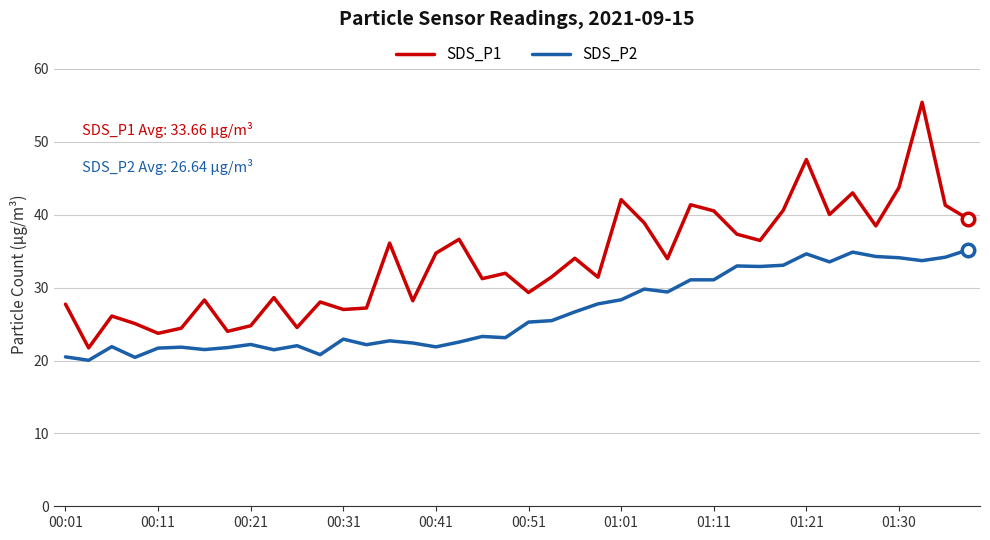

True or false: SDS_P1 has more than 1 points higher than both neighbors.

True